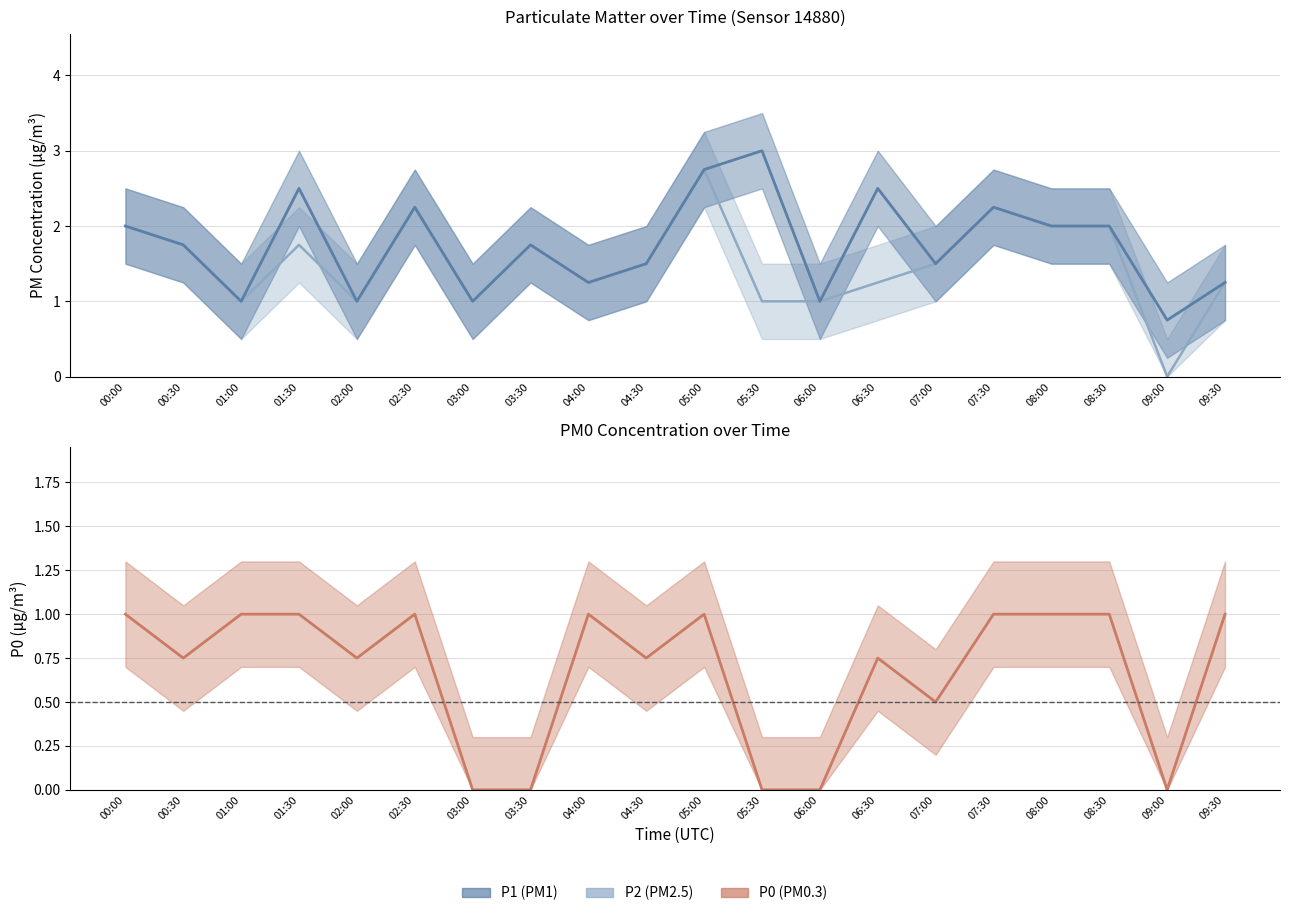

Between 01:00 and 05:00, which series saw the biggest shift?

P1